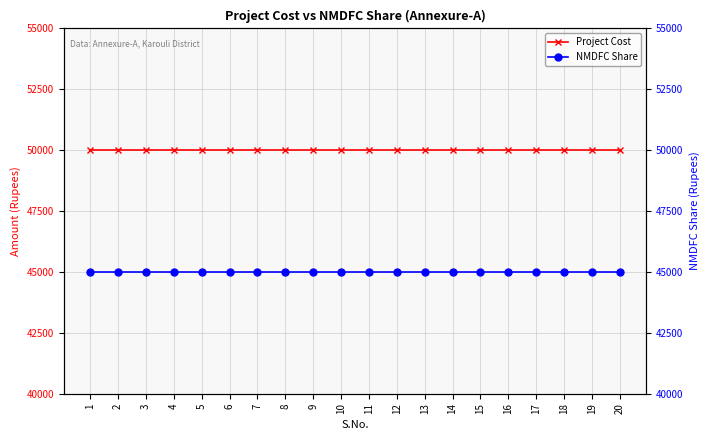

At how many categories does at least one series exceed 48348?

20